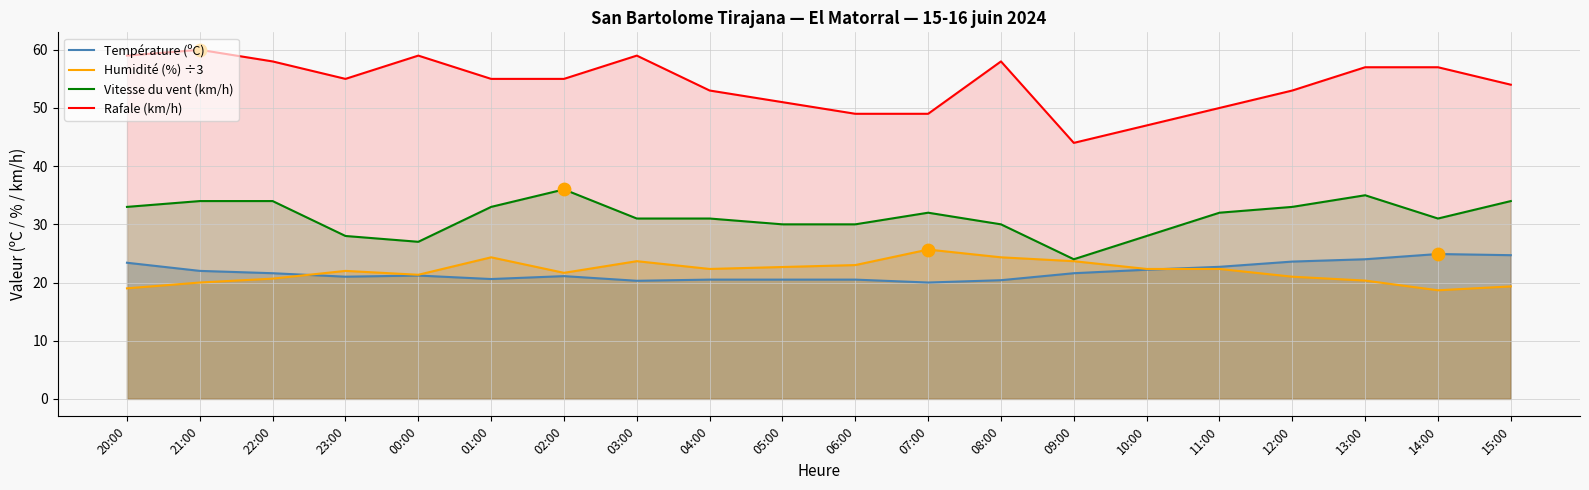

Which series has the largest total across all categories?

Rafale (km/h)